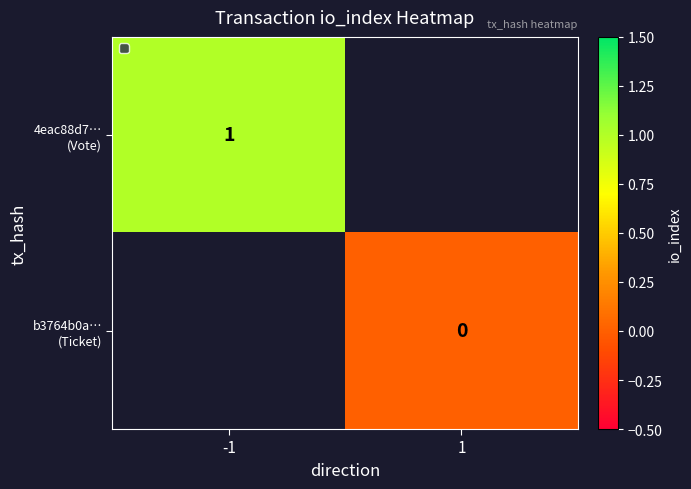

How many series are shown in this chart?

2